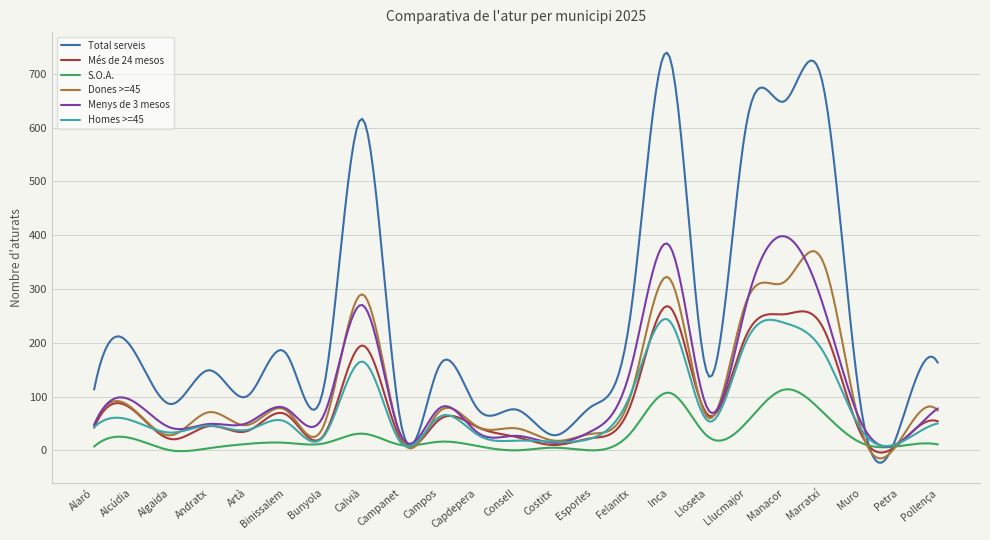

Which series has the largest range (max minus min)?

Total serveis